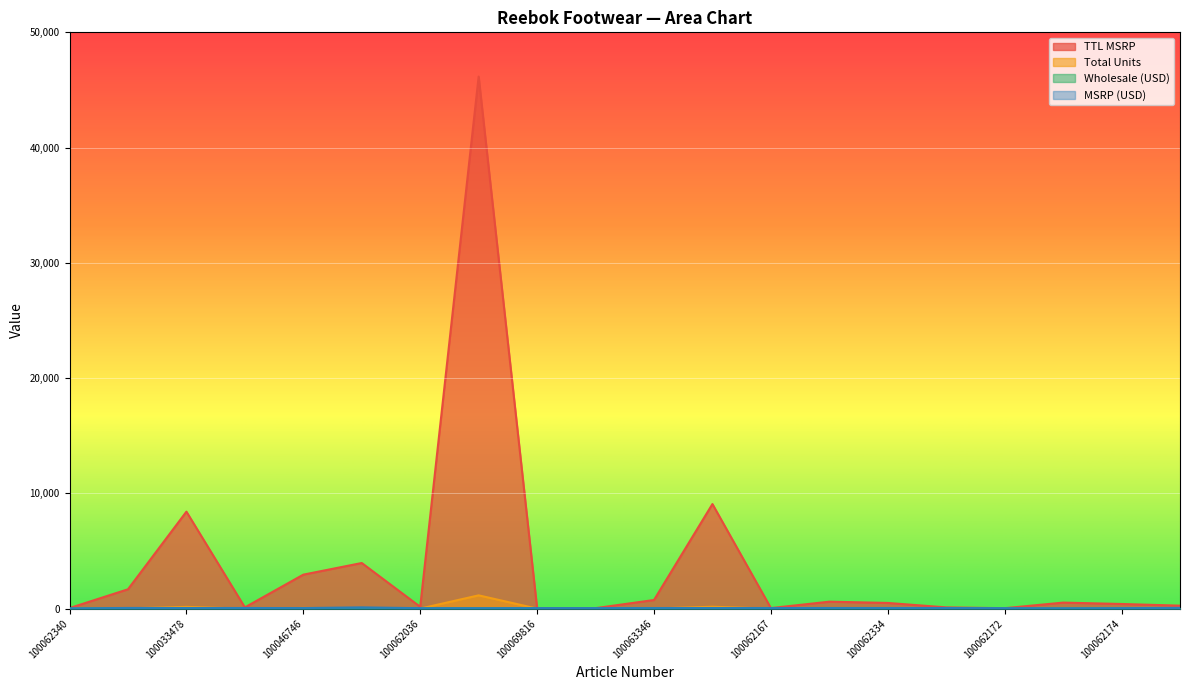

What is the approximate value of TTL MSRP at 100069896?

260.0